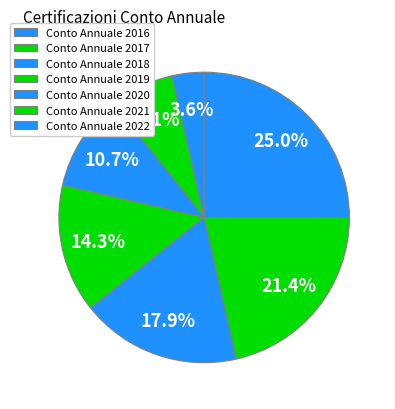

How many slices are in this pie chart?

7